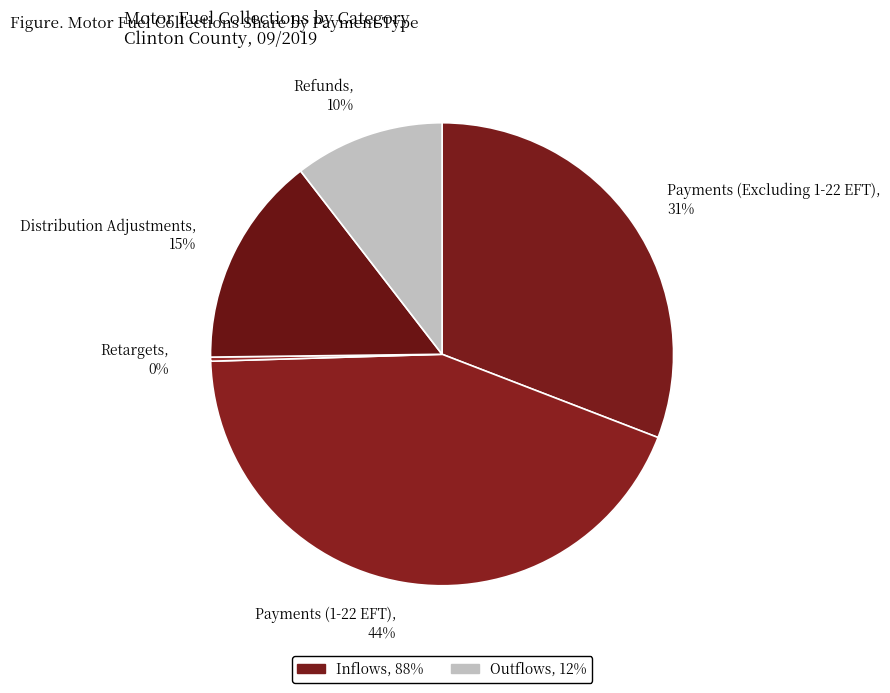

Does any single category account for the majority?

No